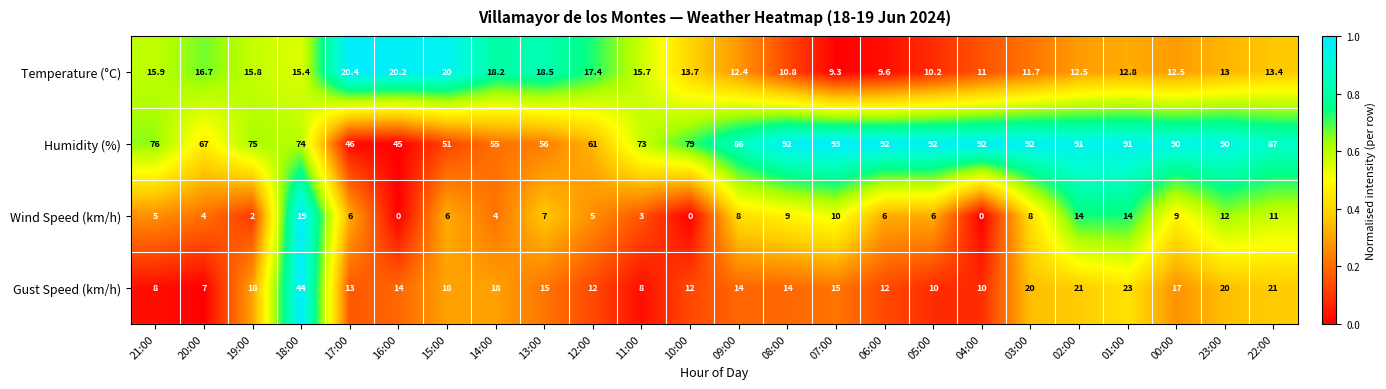

Between 18:00 and 12:00, which series saw the biggest shift?

Gust Speed (km/h)